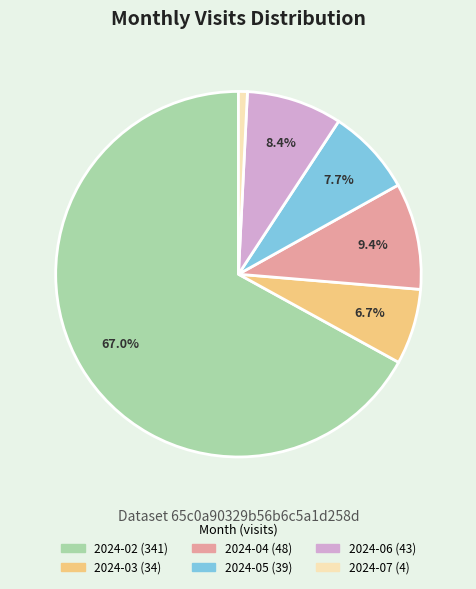

What percentage do 2024-05 and 2024-06 together represent?

16.1%